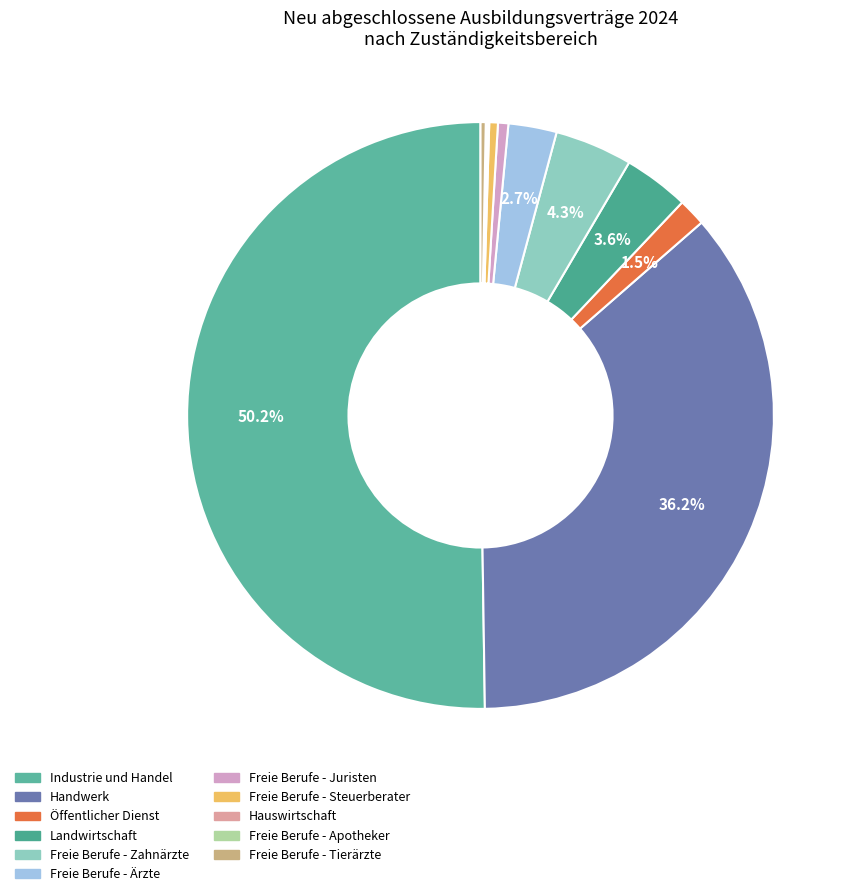

What is the change in value from Freie Berufe - Zahnärzte to Freie Berufe - Apotheker?

-132